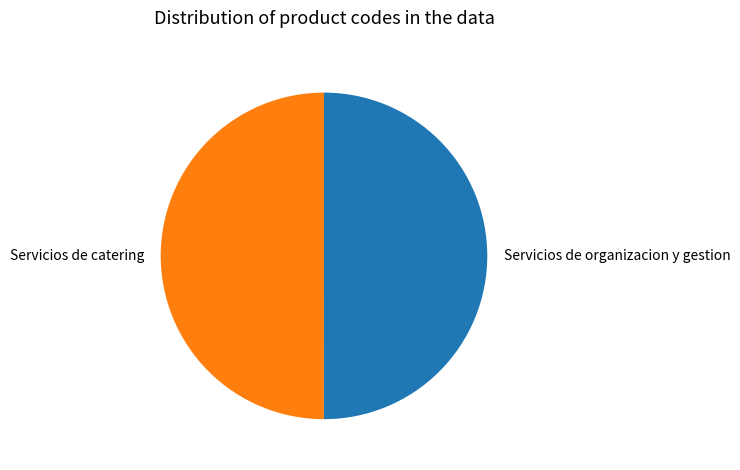

The Servicios de organizacion y gestion slice represents 37% of the pie. True or false?

False